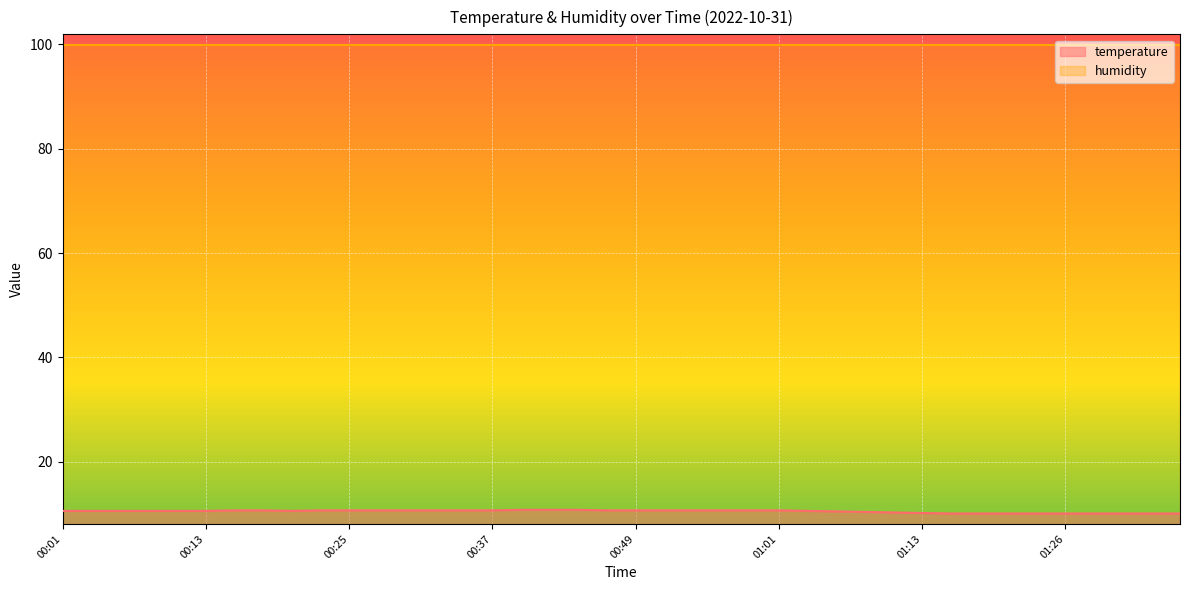

What is the sum of all values?

420.7